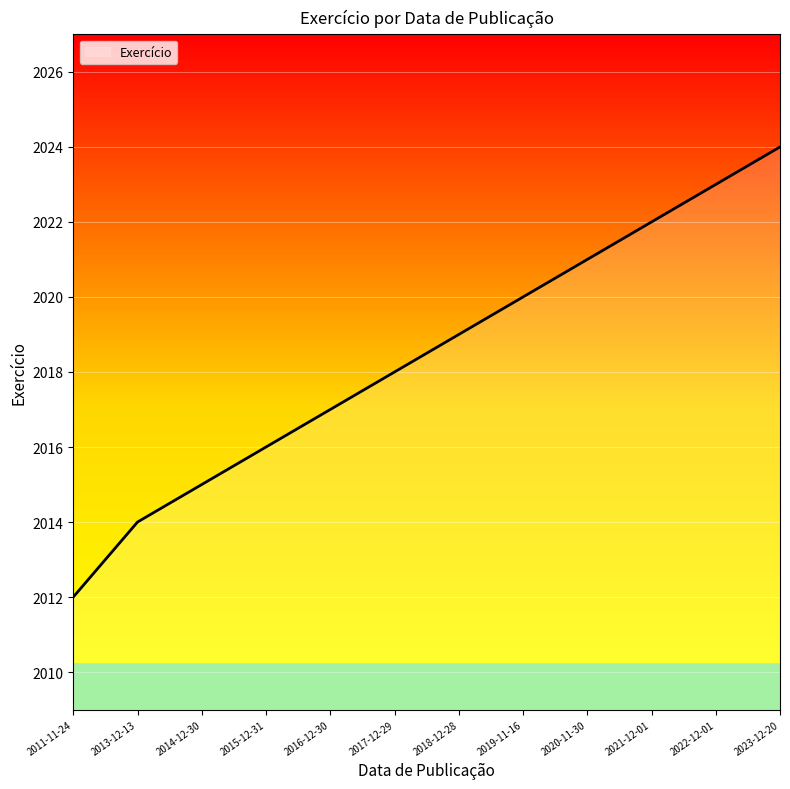

Reading left to right, extract all data points from this chart.

2012	2014	2015	2016	2017	2018	2019	2020	2021	2022	2023	2024